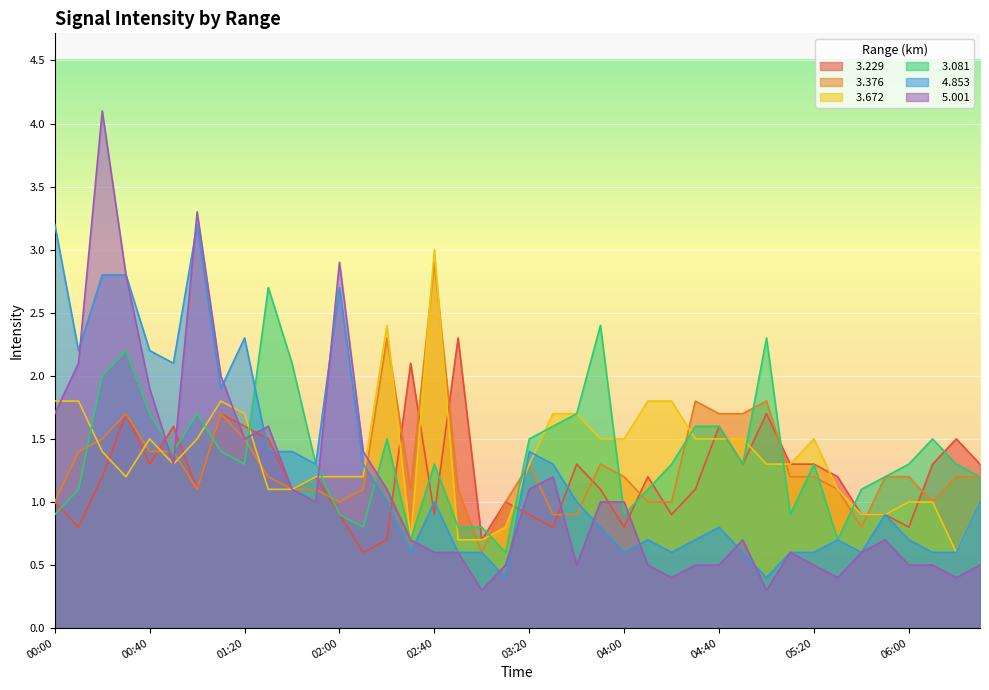

What is the total value across all series at 04:20?

6.0